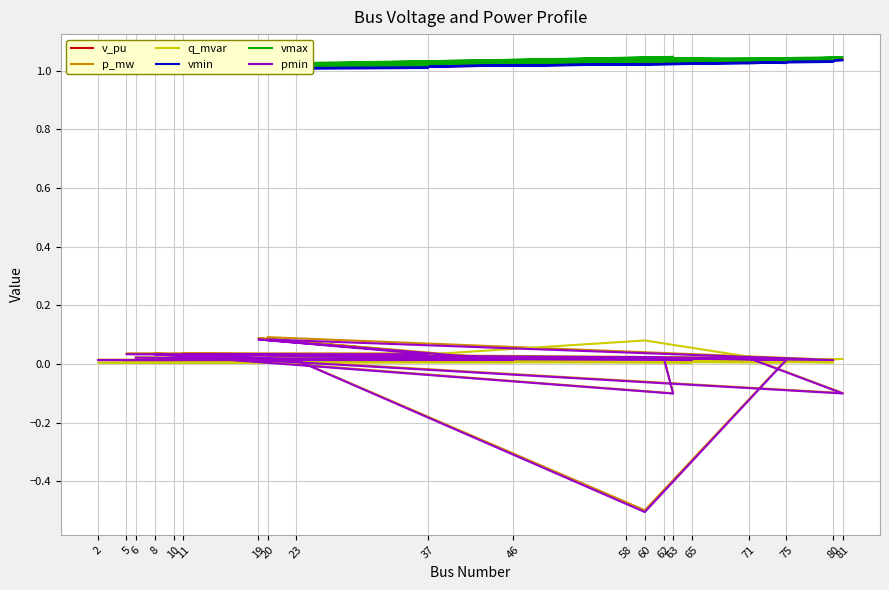

How many values in pmin are above zero?

17